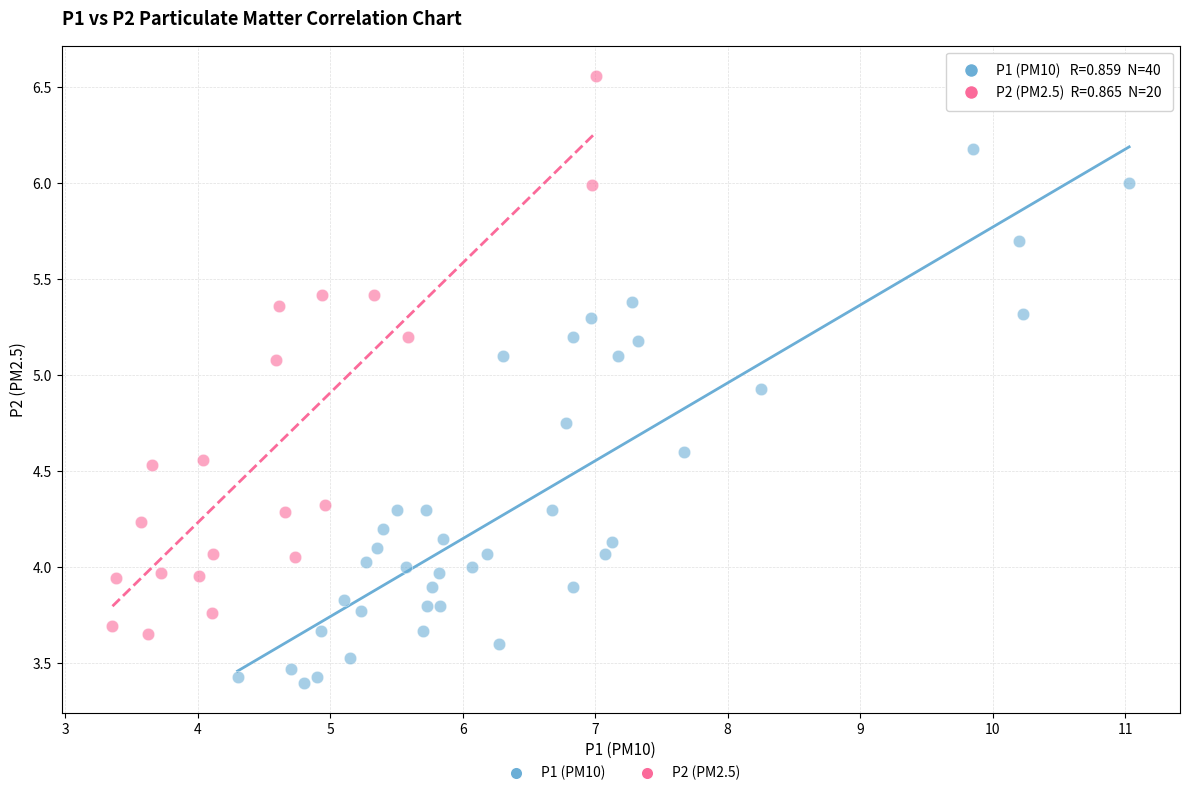

Which series reaches the minimum Y coordinate?

P1 (PM10)